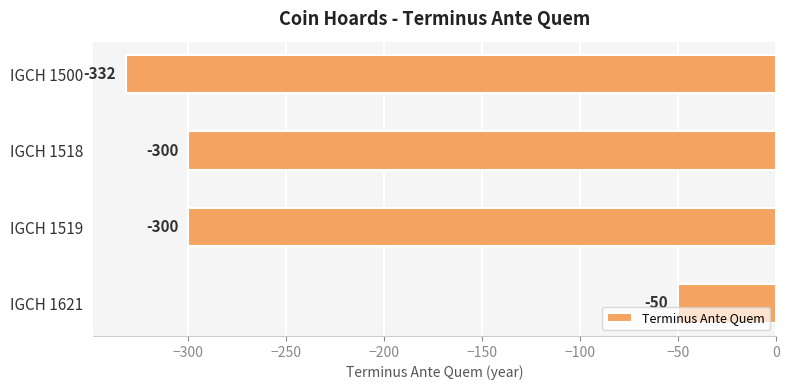

Where is the data nearest to the value -191?

IGCH 1518